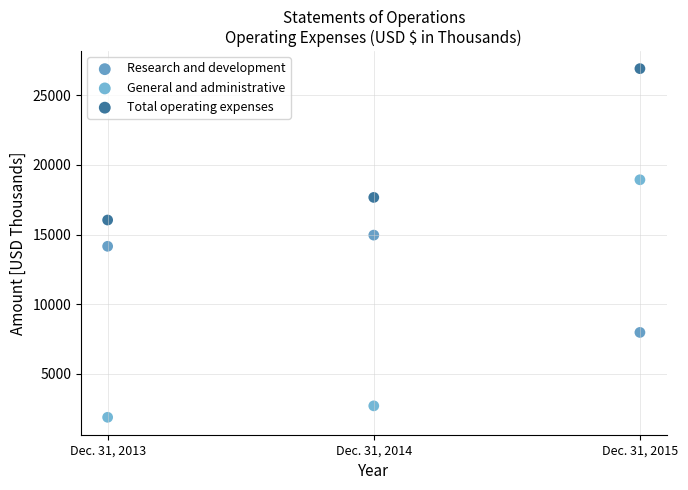

In the Total operating expenses series, what Y value is closest to 21474?

17665